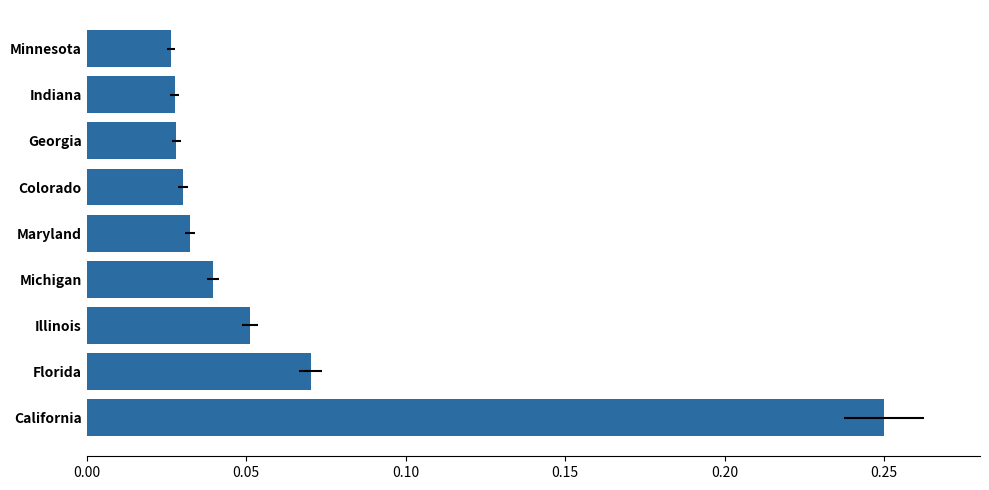

What position from the left is Florida?

2